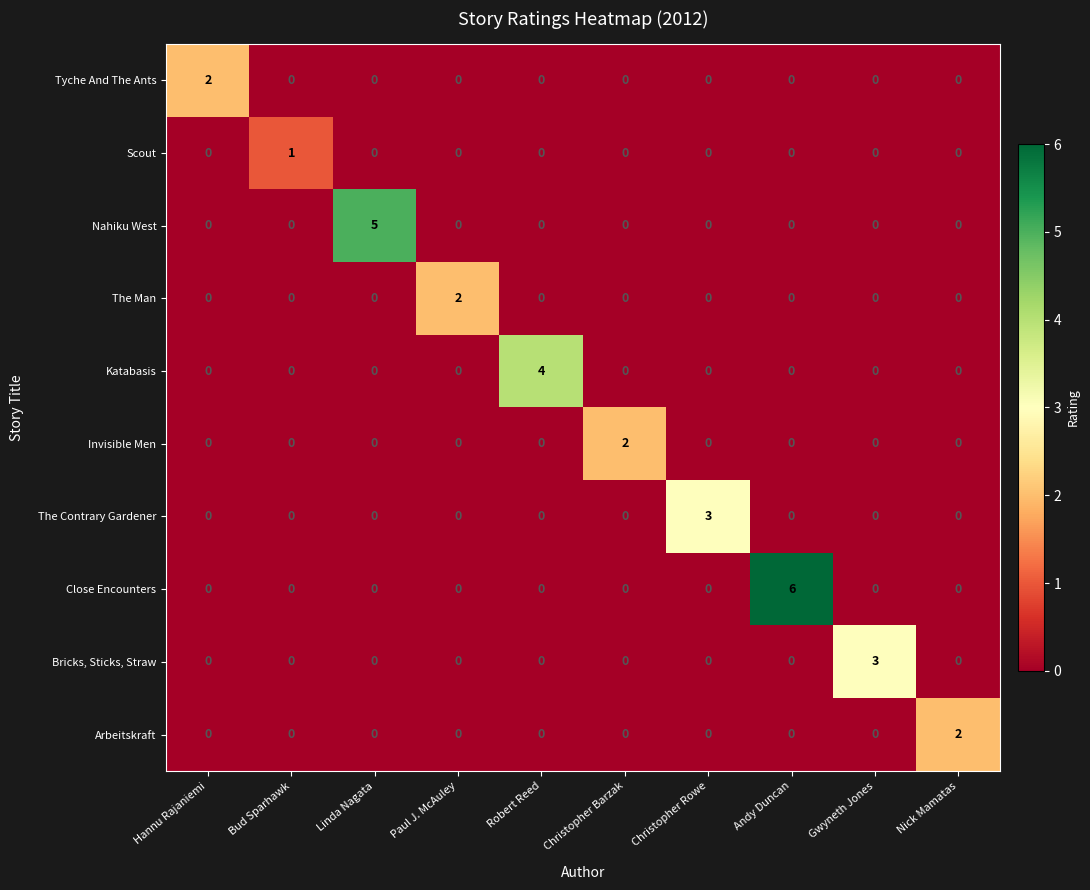

The Katabasis series shows 4 at Robert Reed. True or false?

True